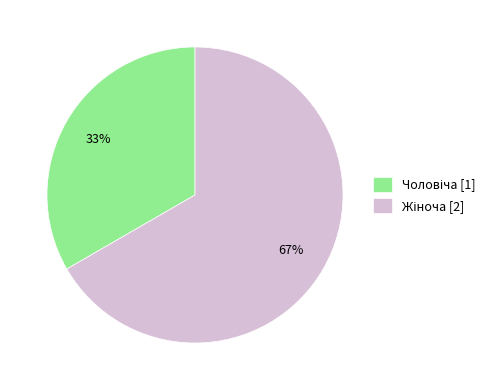

To the nearest percent, what is the average slice percentage?

50%